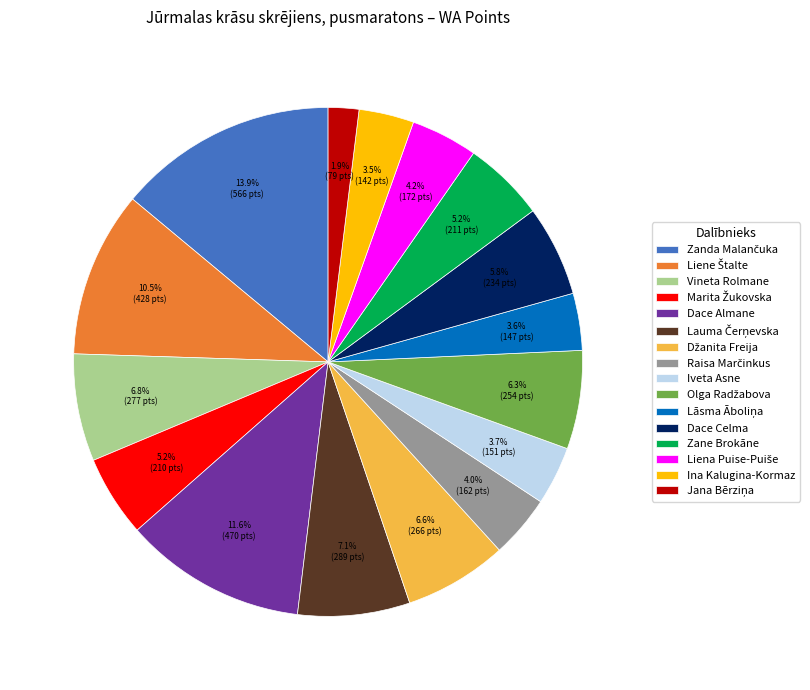

How many segments does this pie chart have?

16